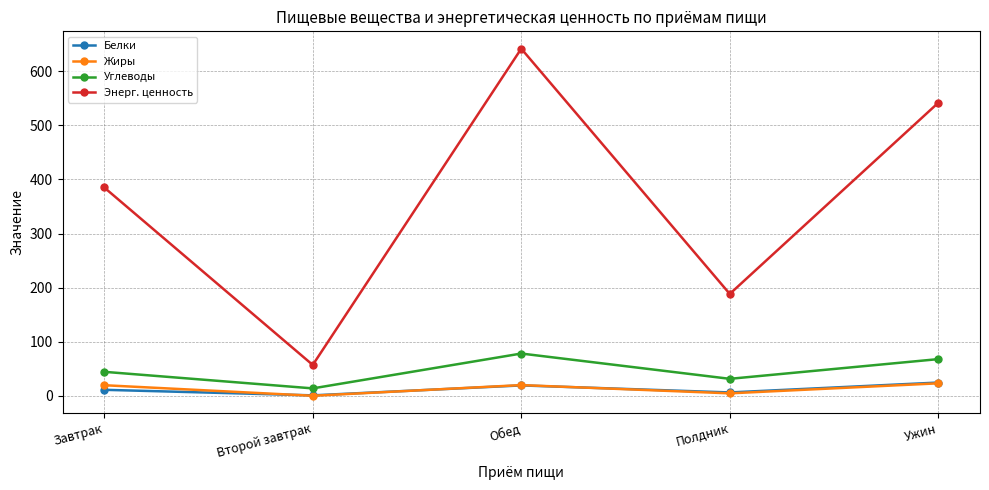

What is the spread (max minus min) of values at Обед?

622.6